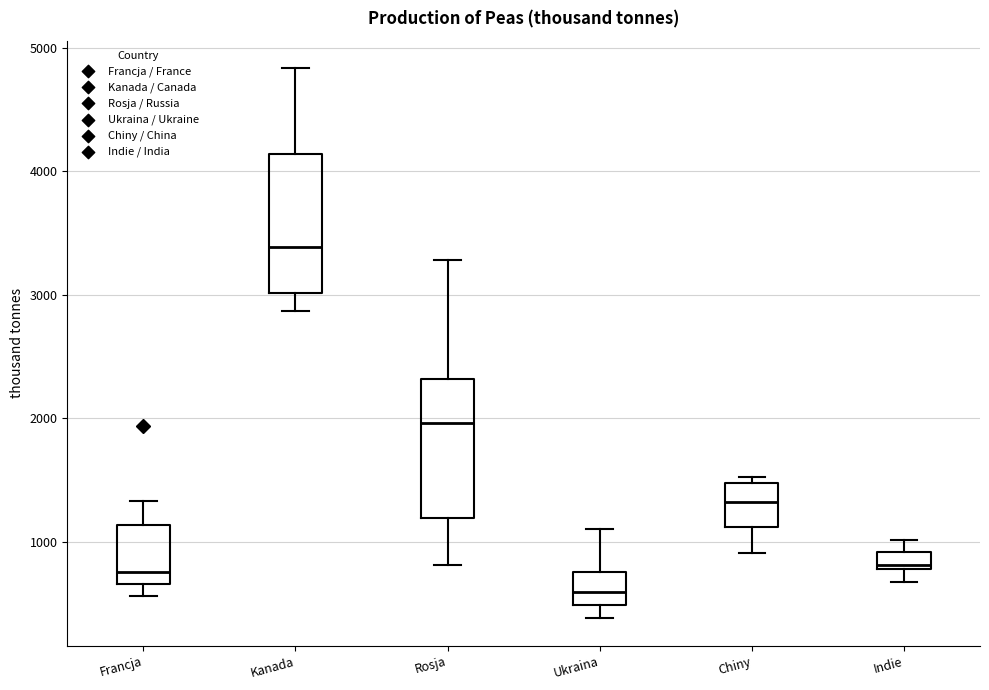

Which box has the lowest median line?

Ukraina